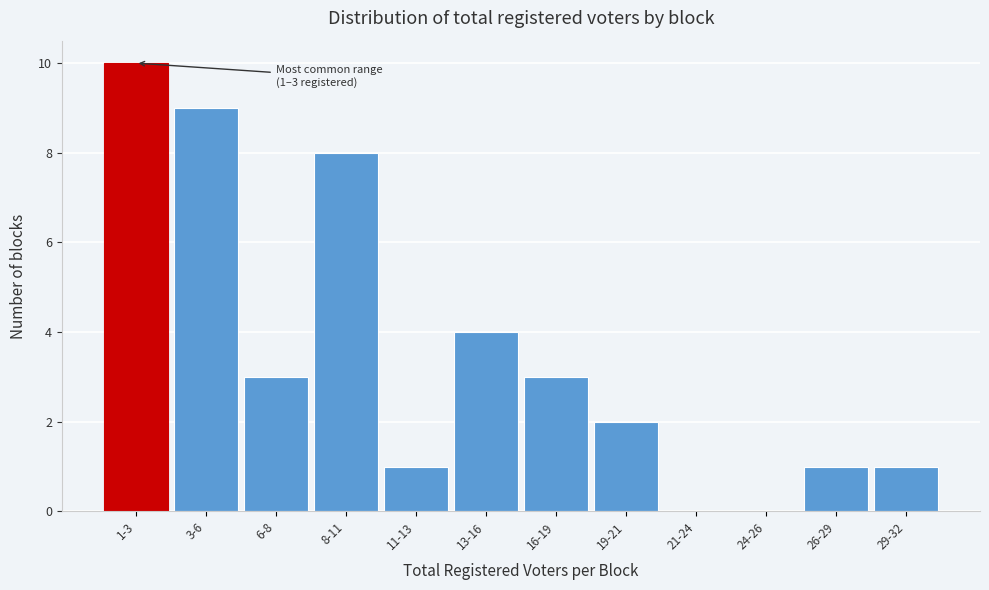

Reading left to right, extract all data points from this chart.

1-3=10	3-6=9	6-8=3	8-11=8	11-13=1	13-16=4	16-19=3	19-21=2	21-24=0	24-26=0	26-29=1	29-32=1